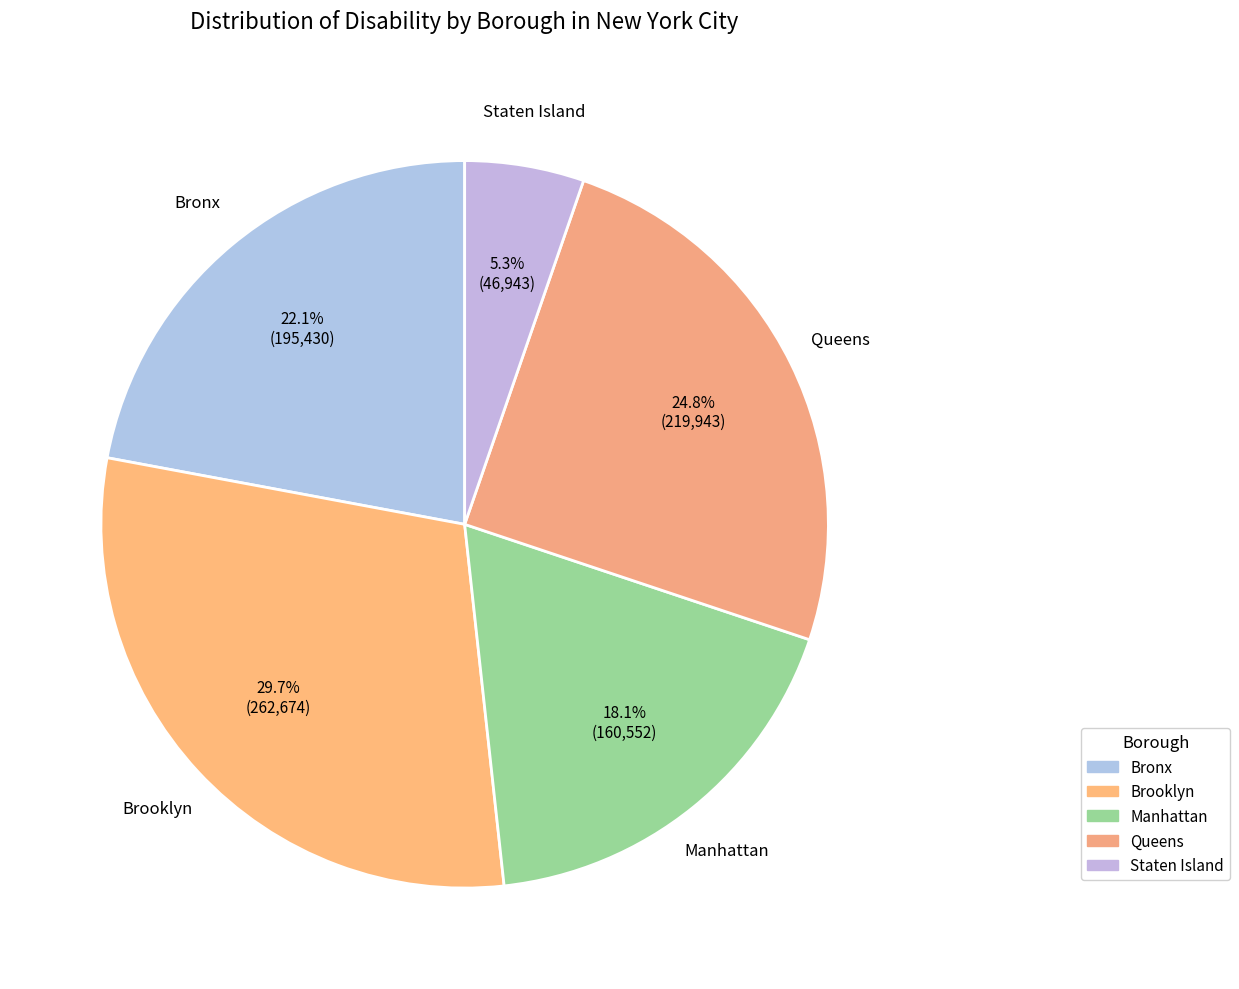

True or false: Brooklyn accounts for 17% of the total.

False